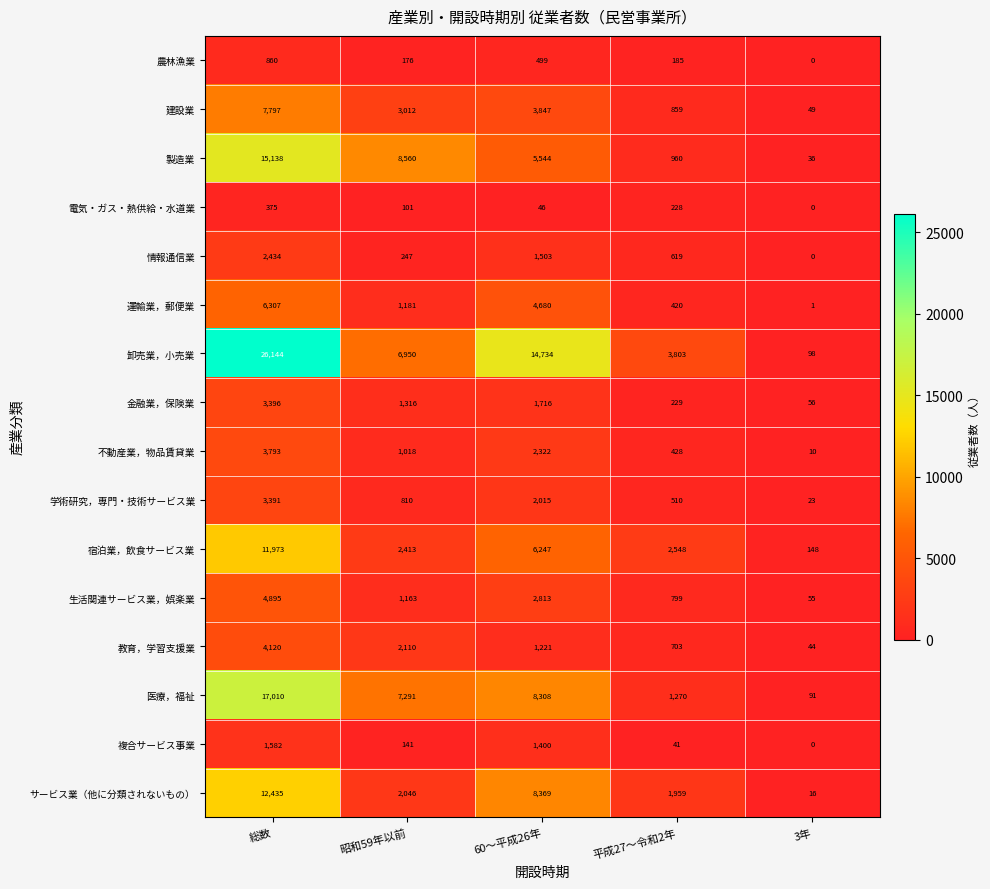

Where does the 運輸業，郵便業 series first go above 1181?

総数